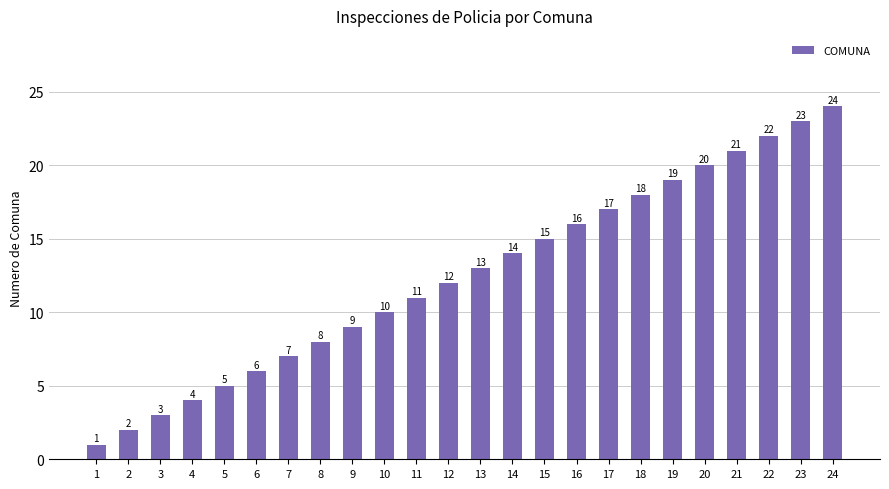

How many data points does each series have?

24